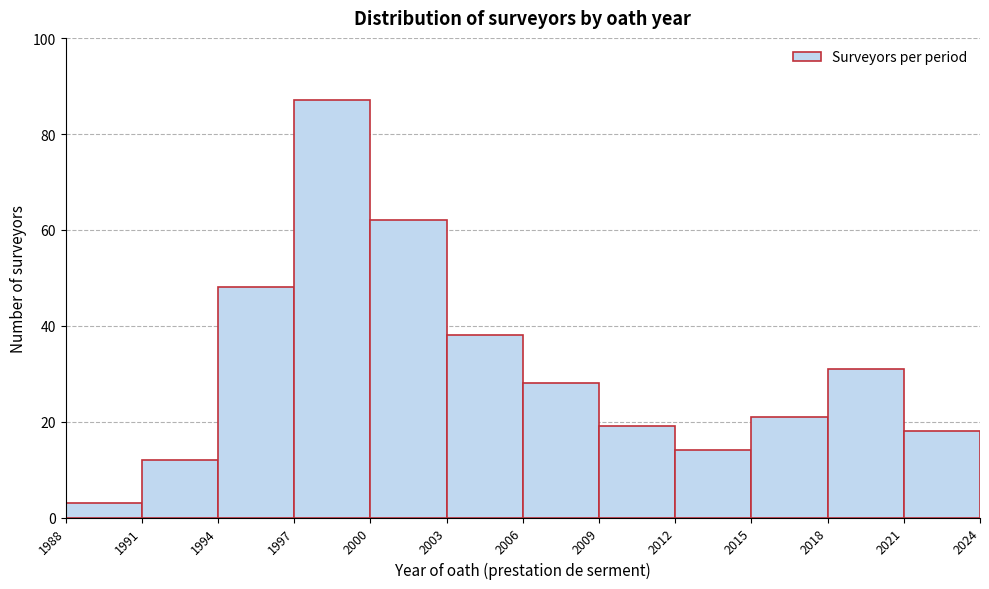

How tall is the bar that spans 2021 to 2024 on the x-axis? The values are not printed on the chart, so give them approximately, as read against the axis.

18